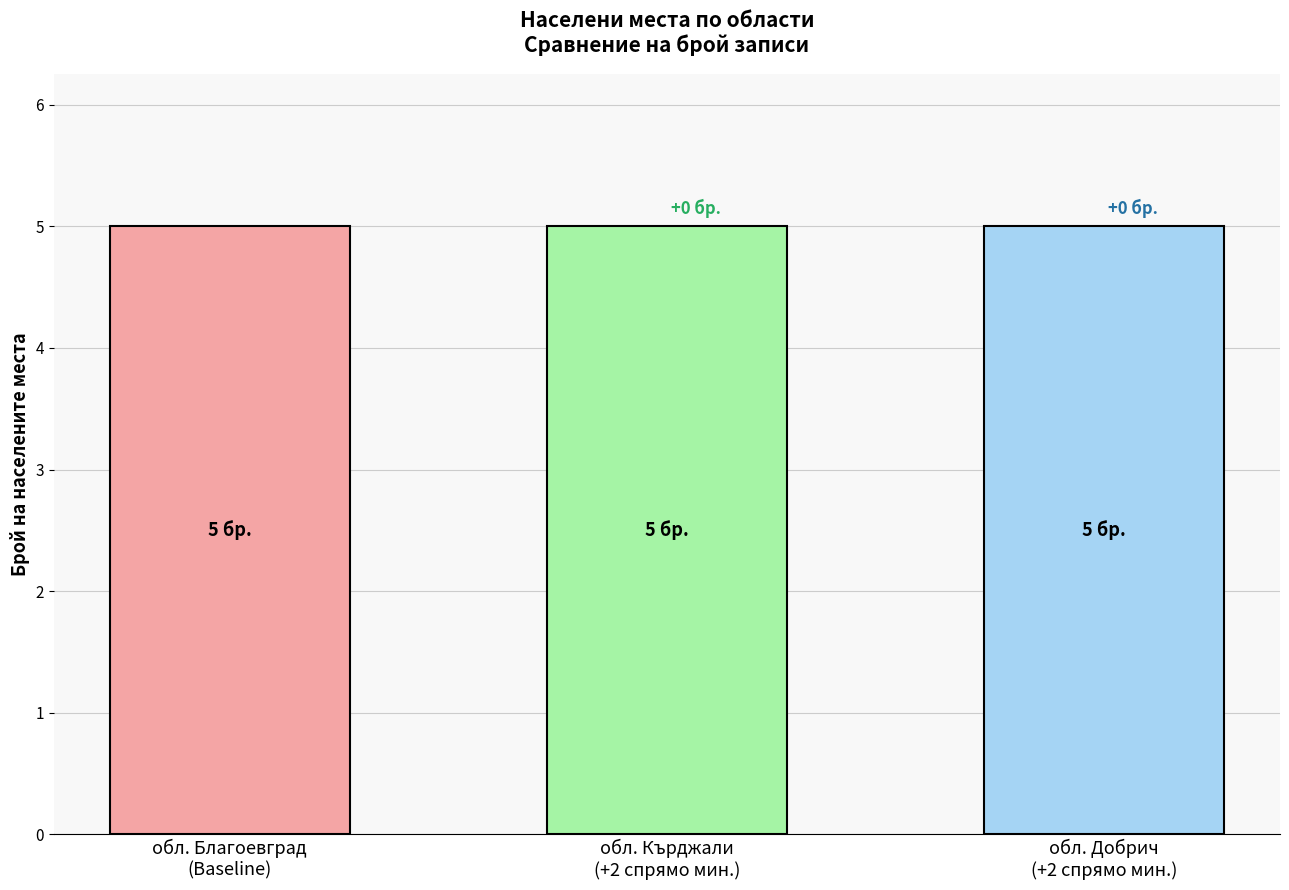

True or false: the data shows 3 at 13.

False